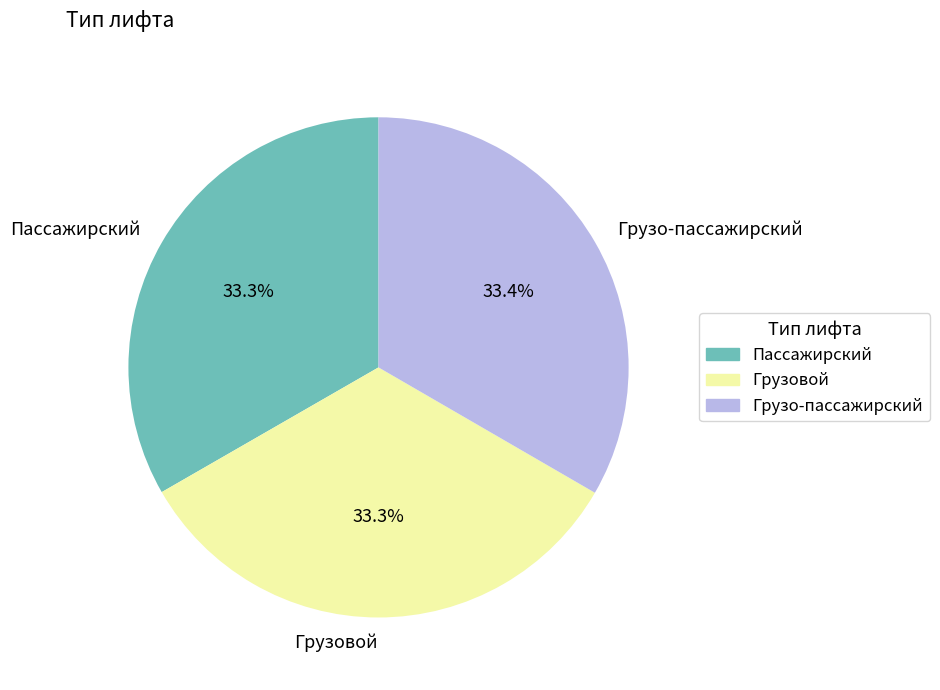

To the nearest percent, what portion does Пассажирский represent?

33%